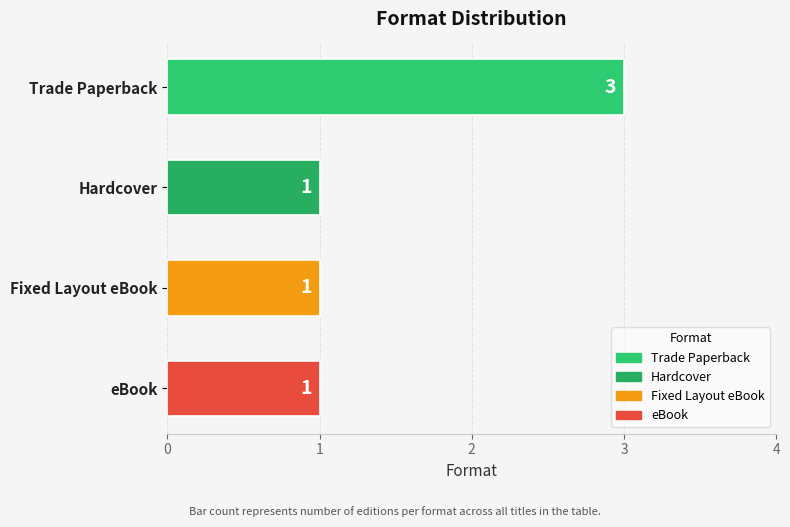

Between Trade Paperback and Fixed Layout eBook, which is larger?

Trade Paperback